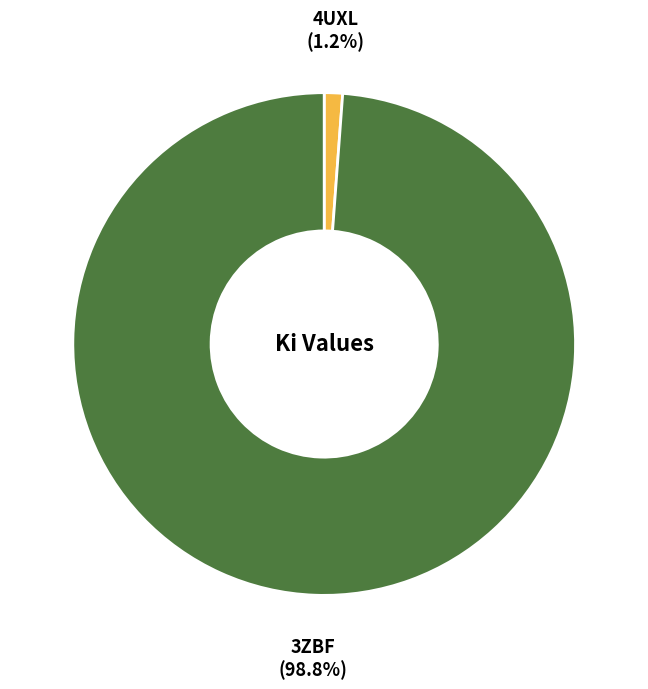

True or false: 3ZBF accounts for 99% of the total.

True